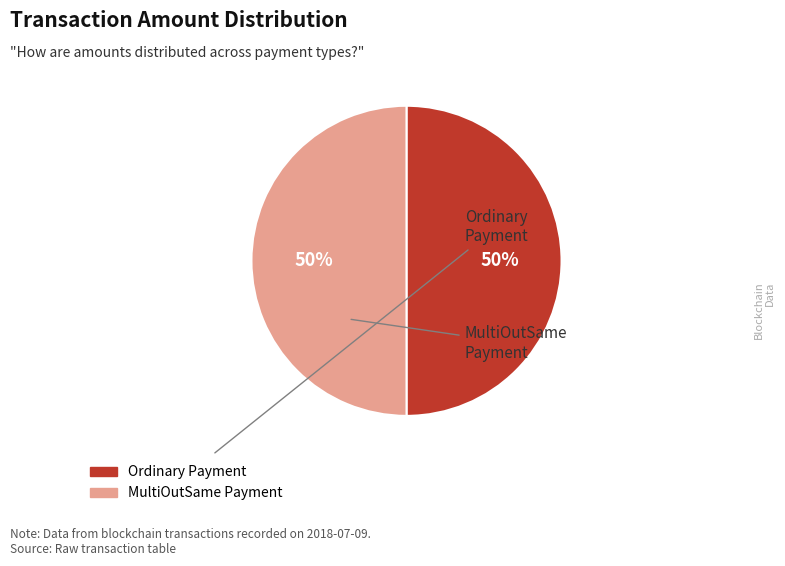

The MultiOutSame Payment slice represents 50% of the pie. True or false?

True